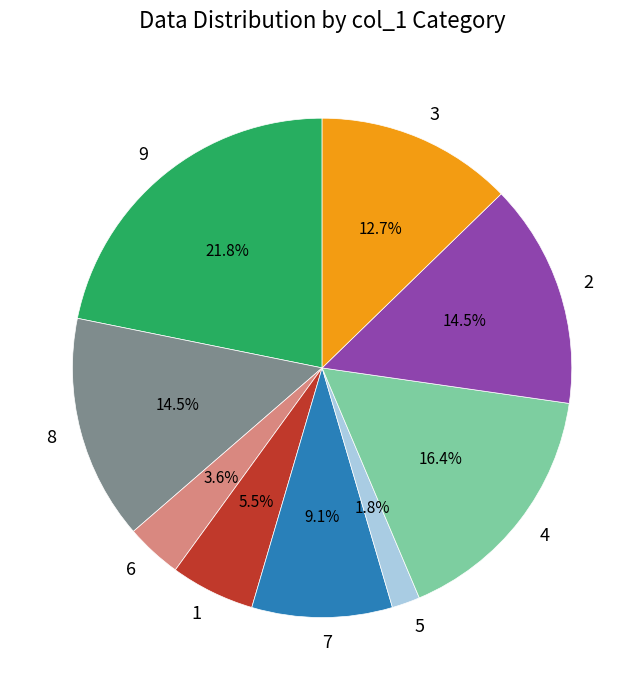

Does 9 represent more than half of the total?

No